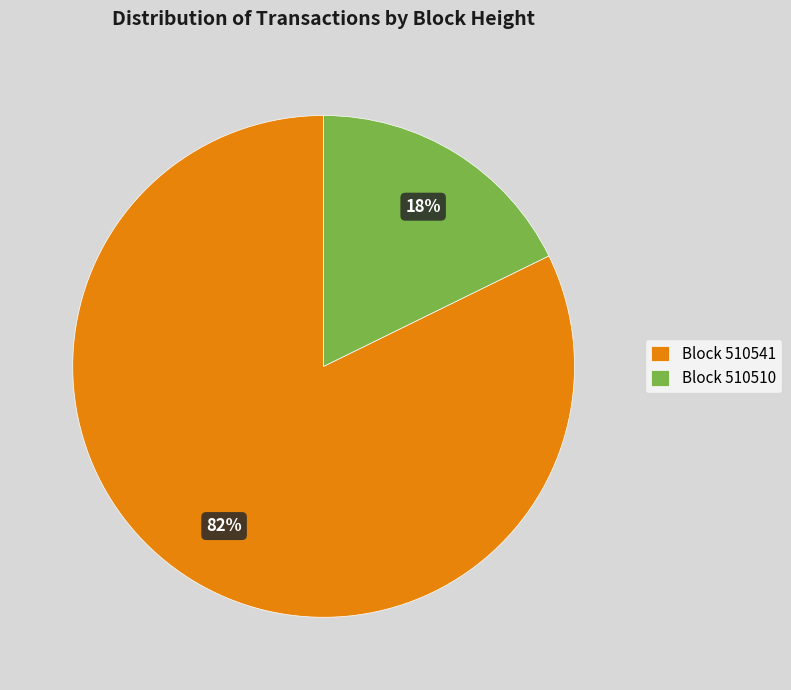

How many slices are in this pie chart?

2